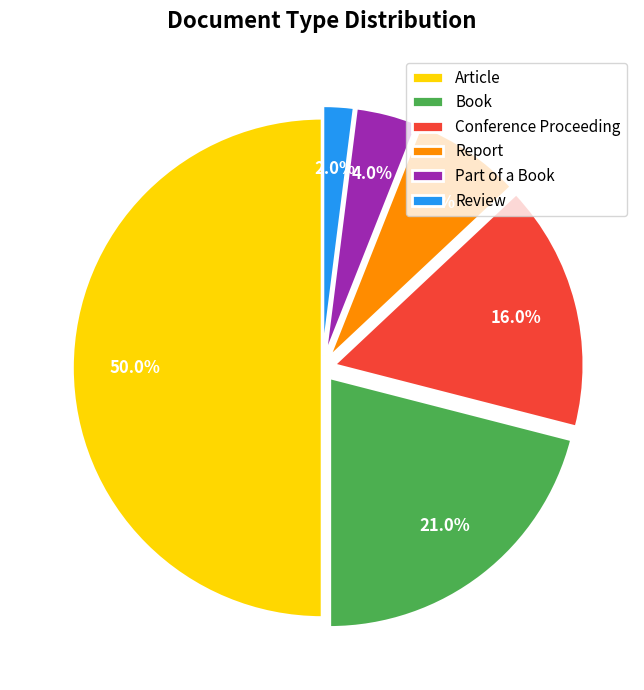

Which slice is the smallest?

Review